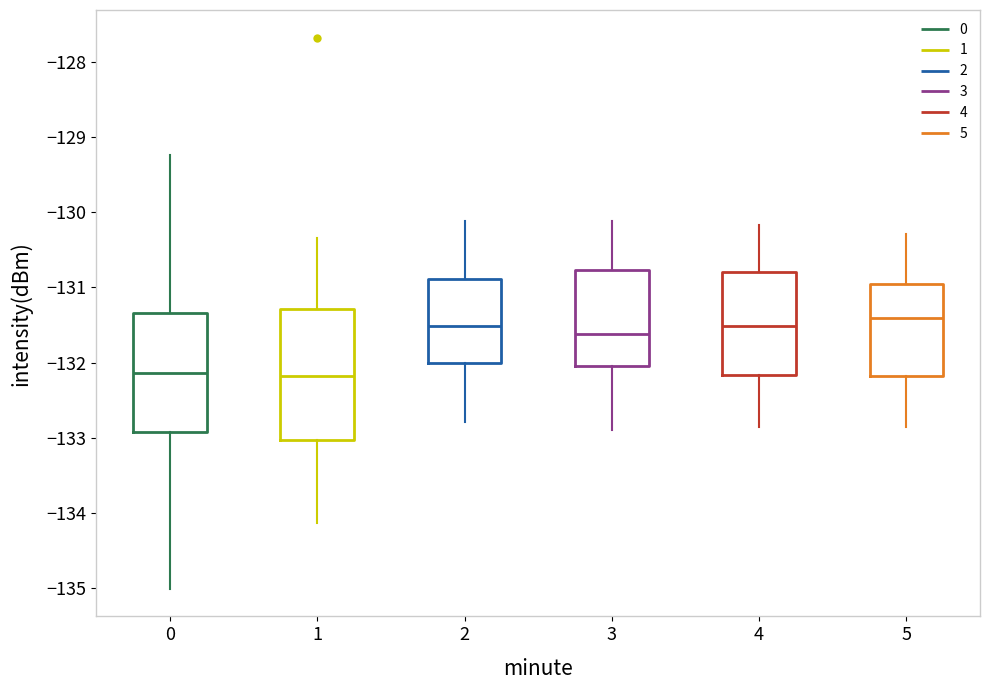

Which box's median line is the highest?

5